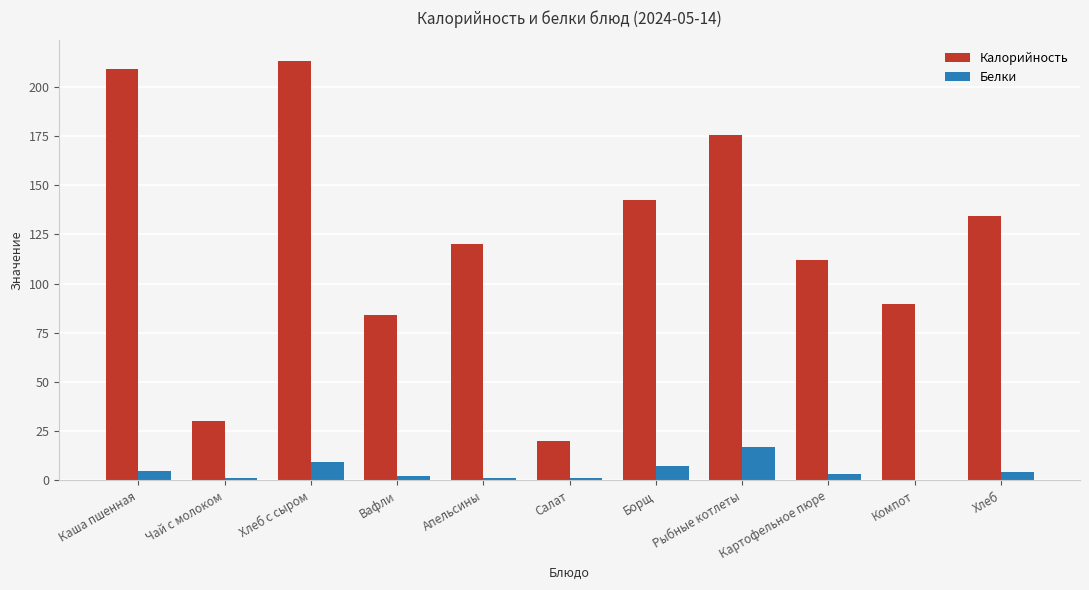

At which label does Калорийность first exceed 120?

Каша пшенная